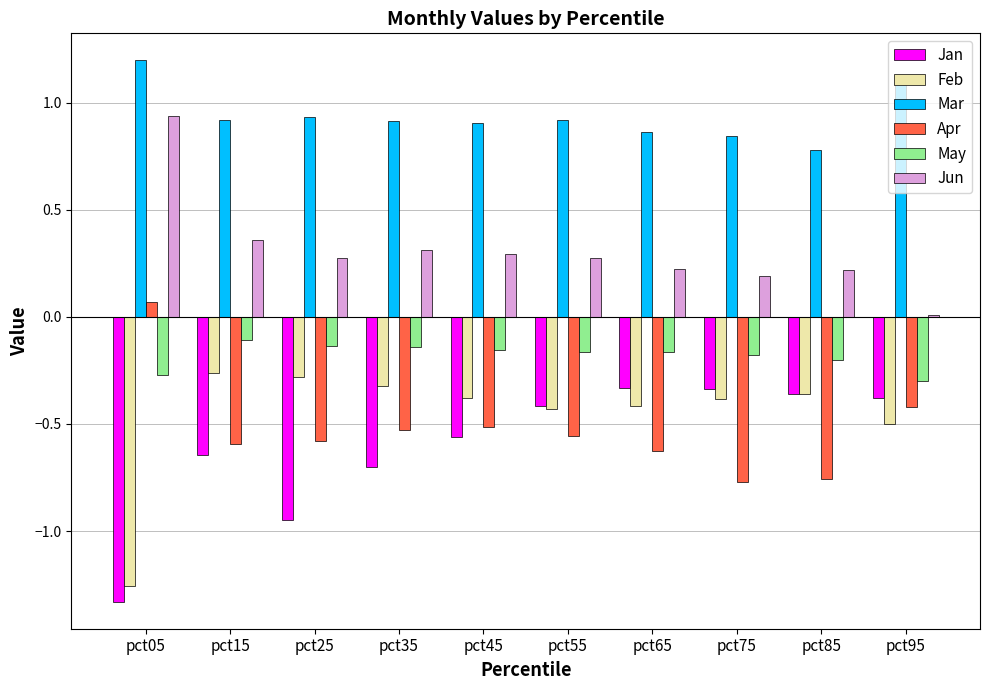

Which series changed the most between pct15 and pct75?

Jan